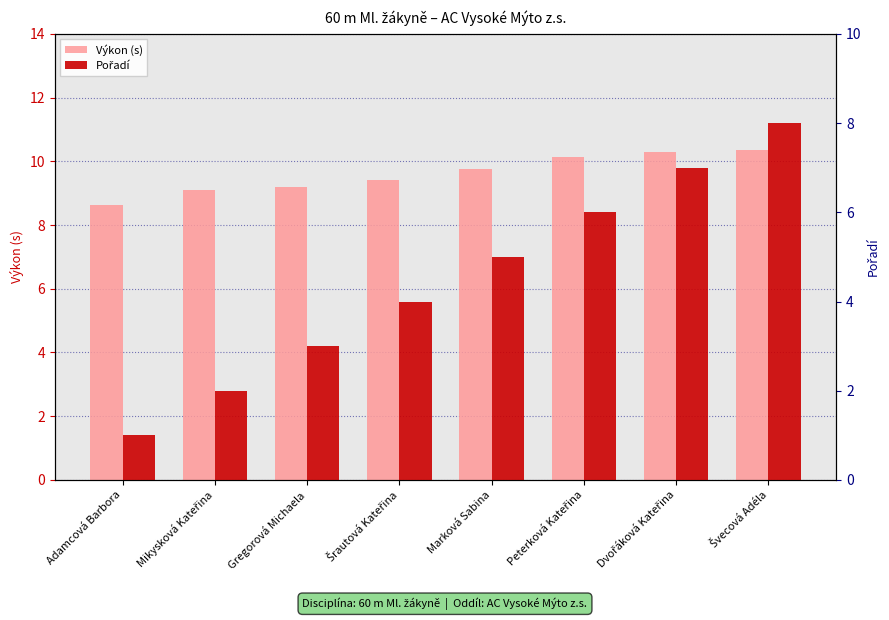

How many values in the Pořadí series are below 5?

4